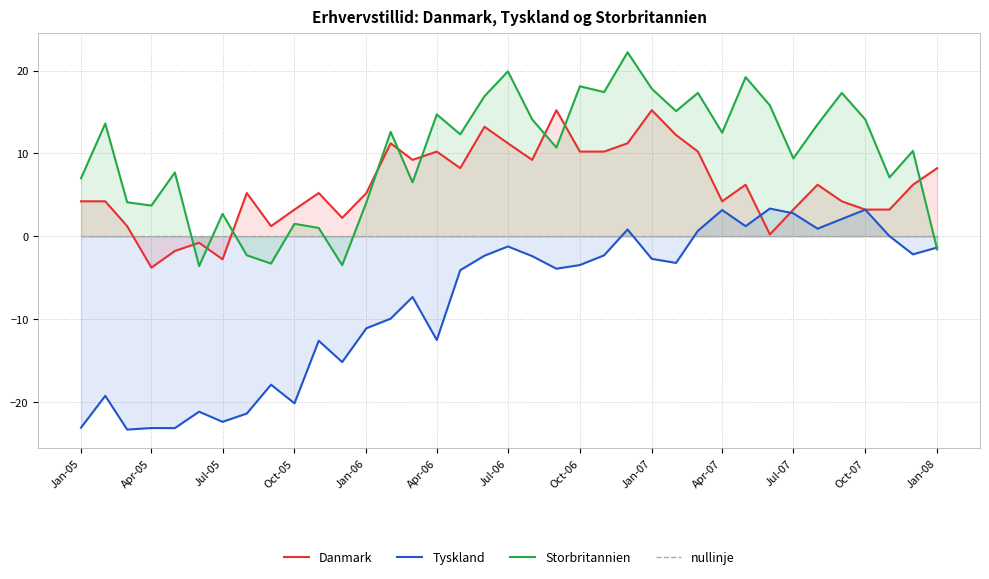

How many values in the Storbritannien series are below 12?

18